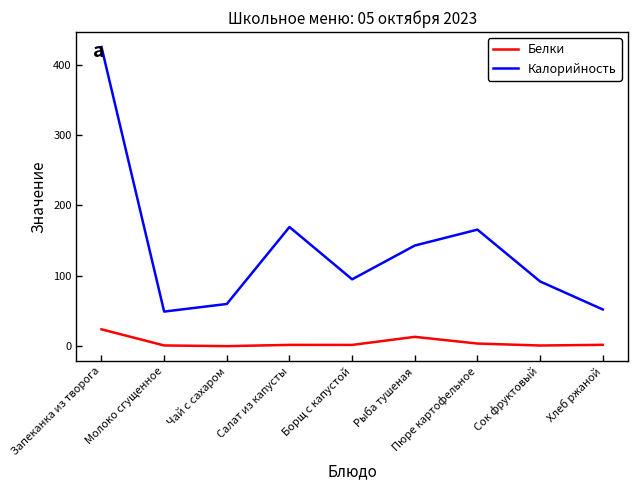

What is the difference between the Калорийность values at Пюре картофельное and Молоко сгущенное?

116.4